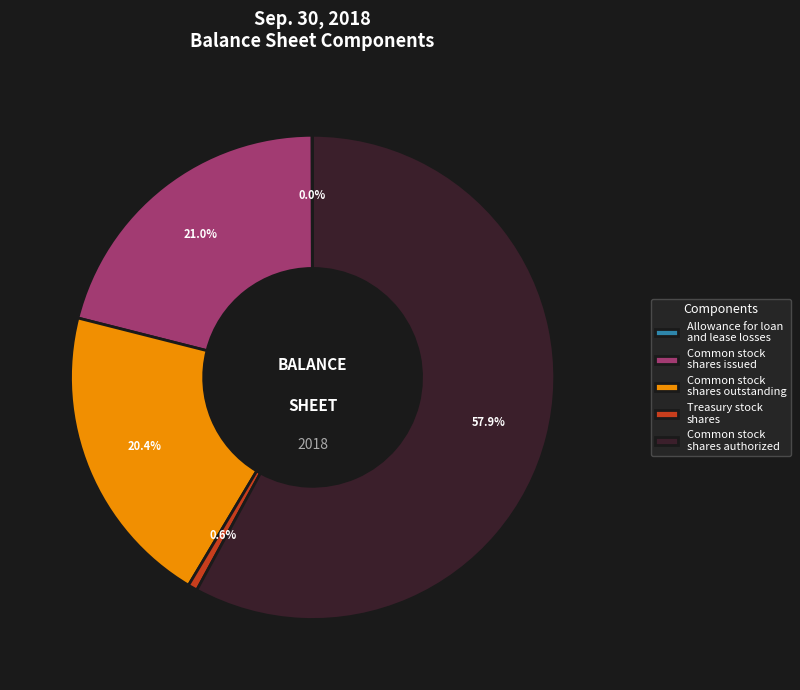

What is the total percentage of Treasury stock shares and Common stock shares authorized?

58.6%